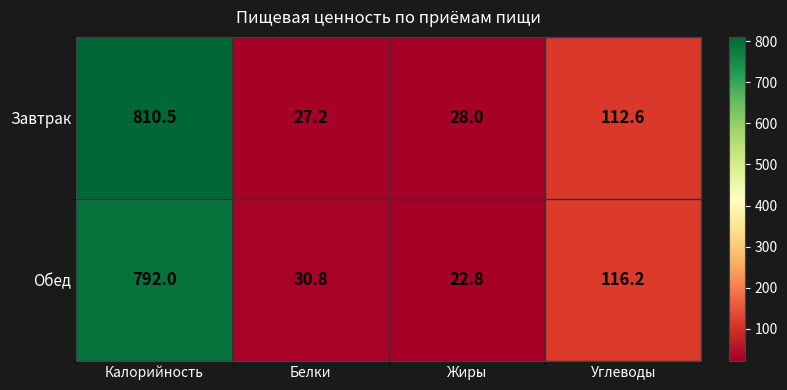

Is it true that Обед equals 275.4 at Калорийность?

False